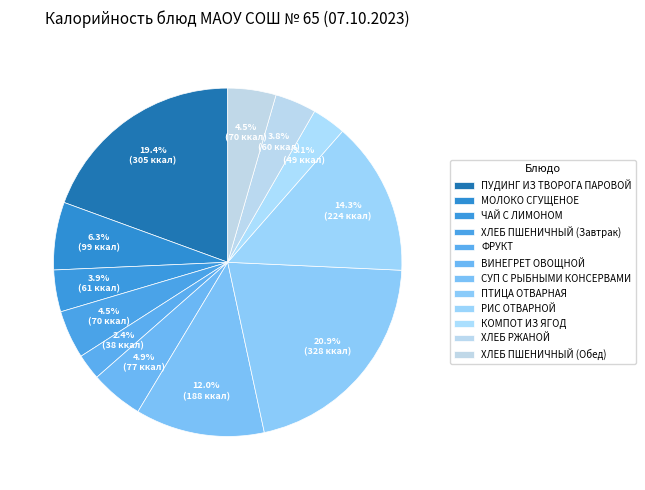

Which slice is the smallest?

ФРУКТ